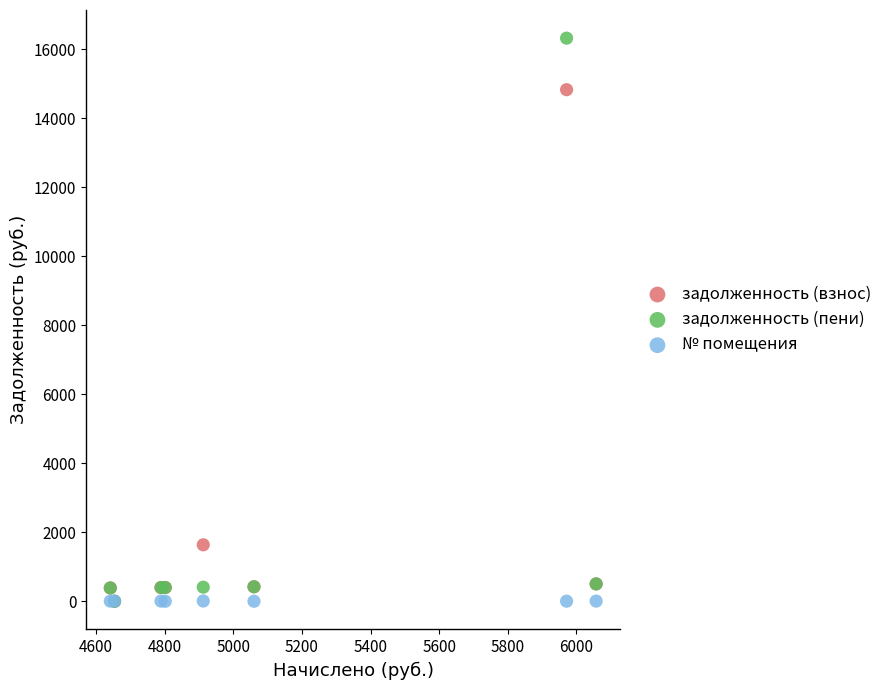

Which series has the largest Y range (max minus min)?

задолженность (пени)